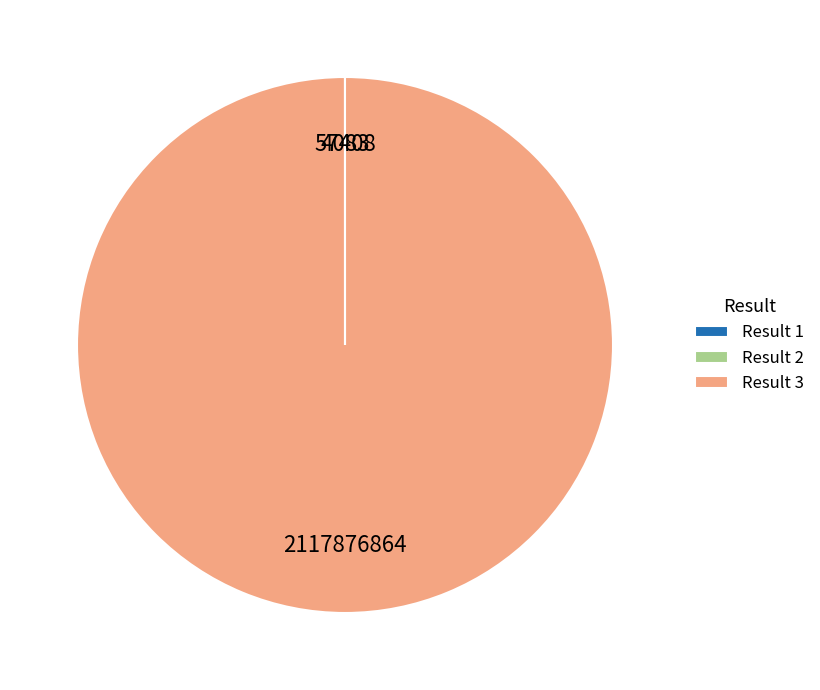

Which category accounts for the majority?

Result 3